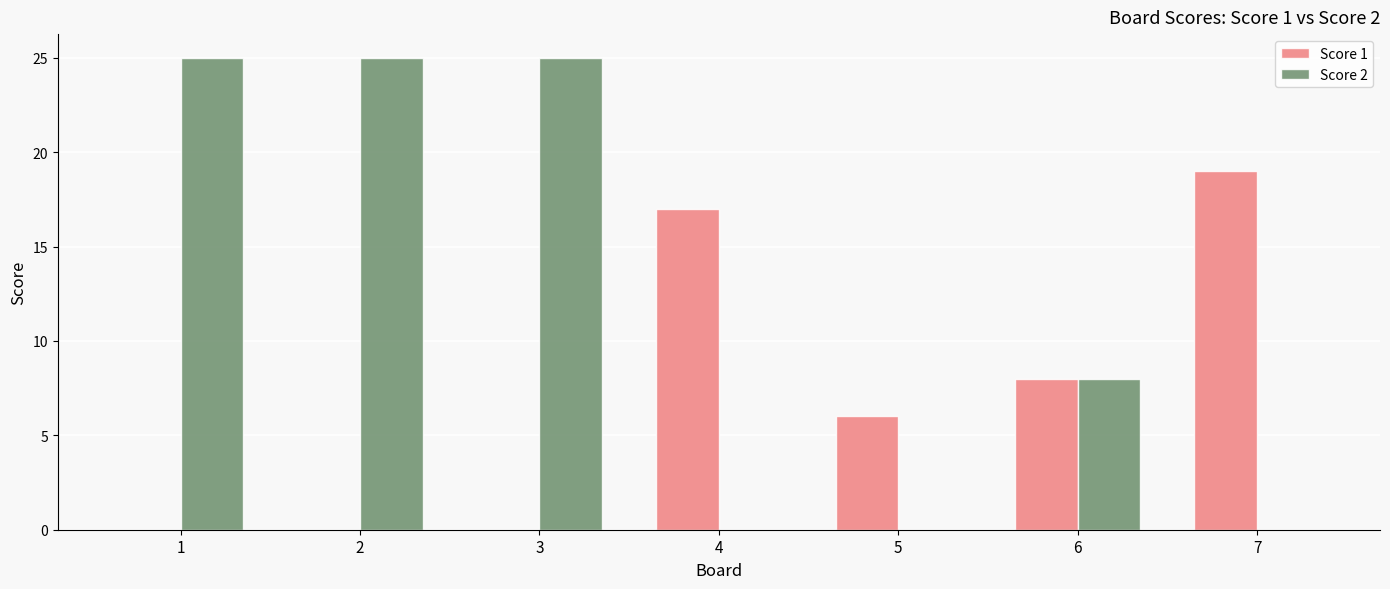

How many Score 2 values are between 0 and 25?

7